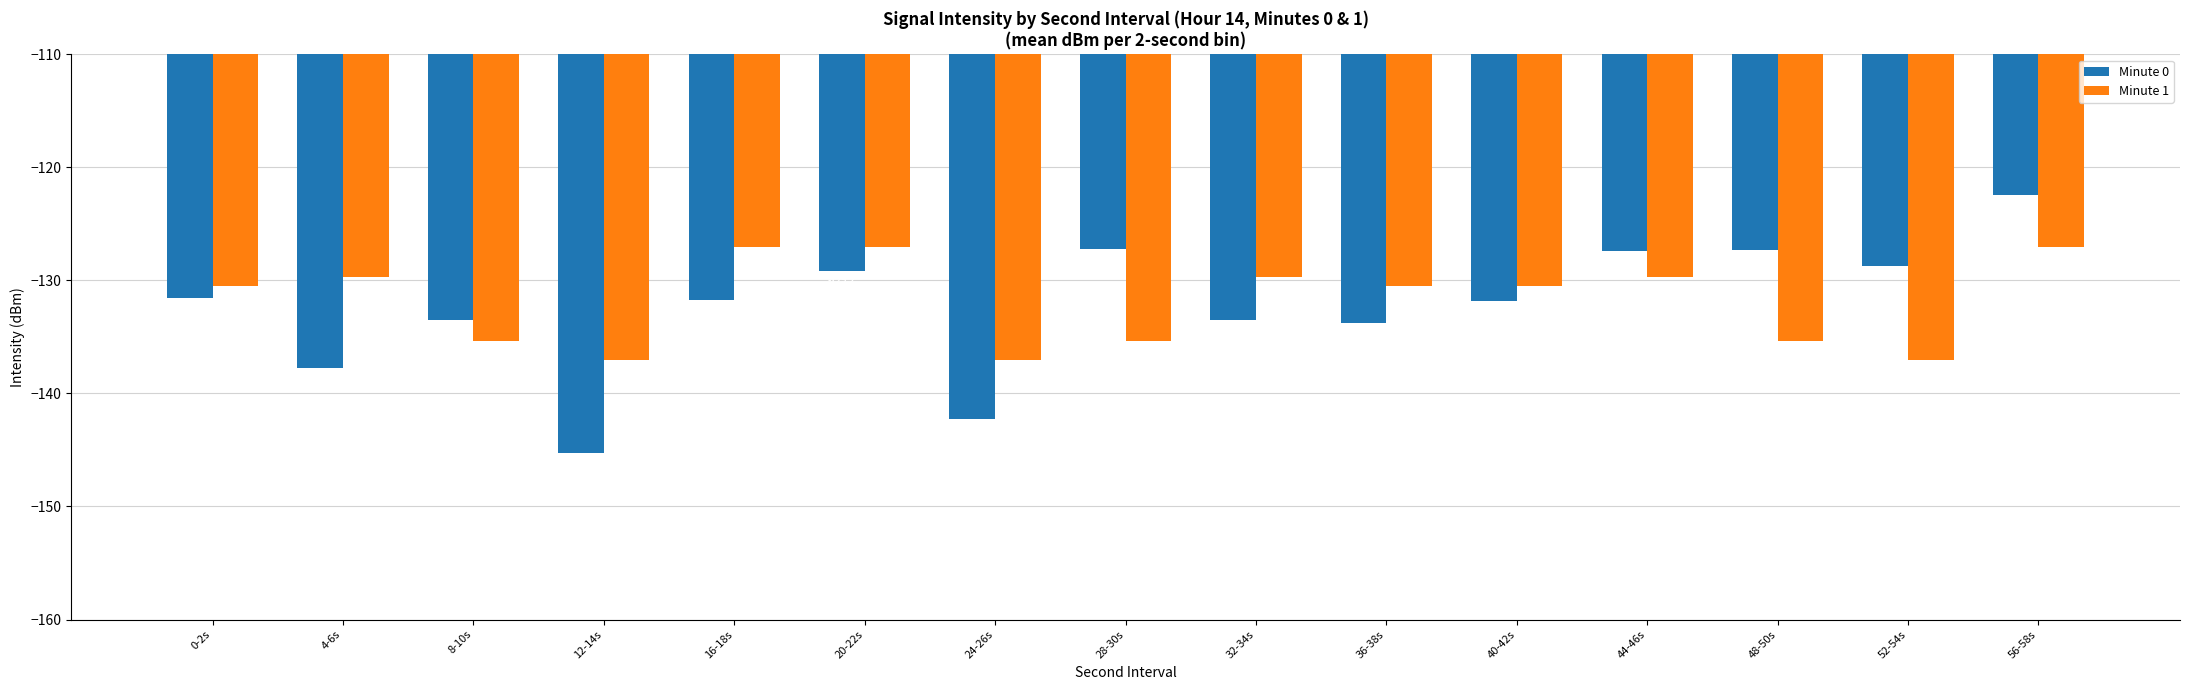

List the series in order of their peak value, highest first.

Minute 0, Minute 1